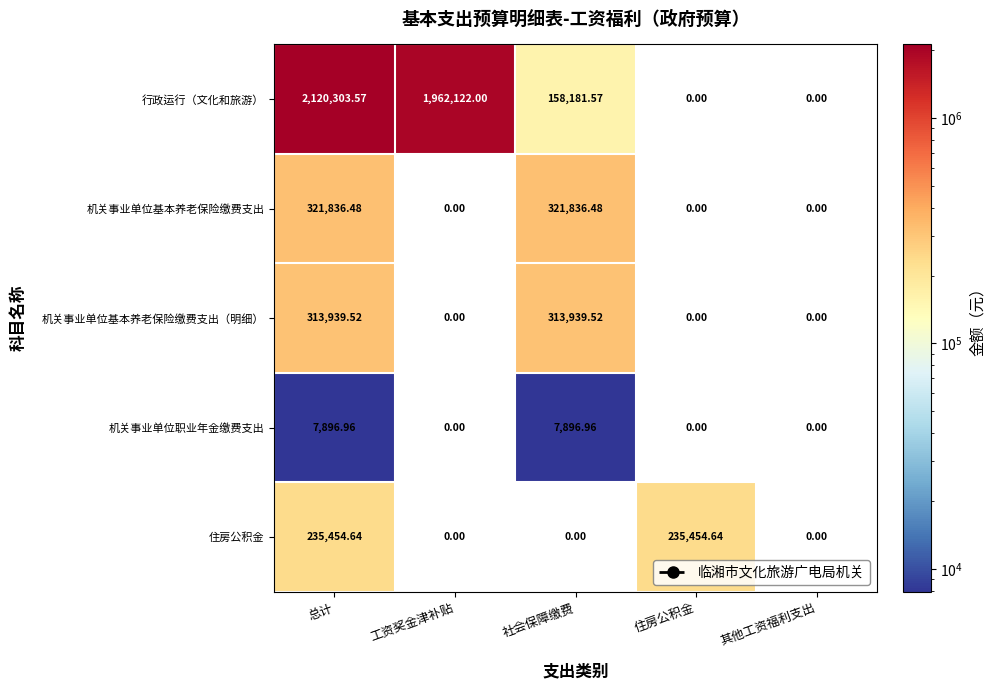

At which category is the sum across all series the highest?

总计